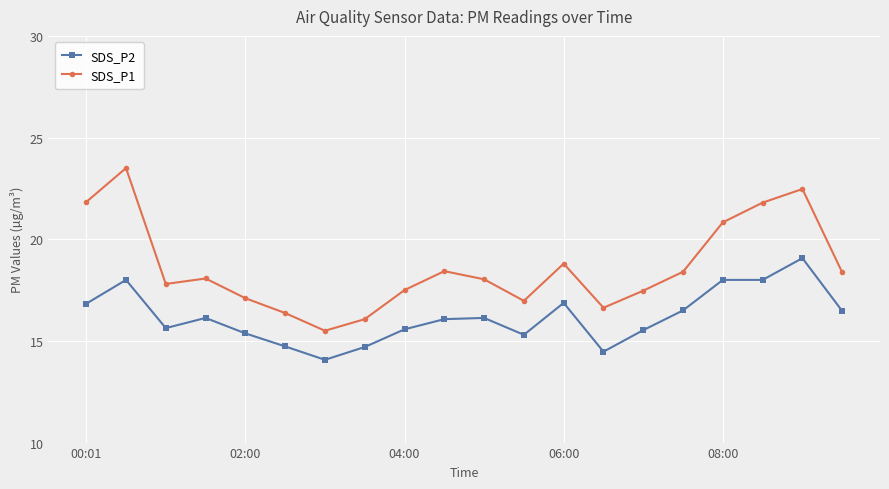

How many series are shown in this chart?

2